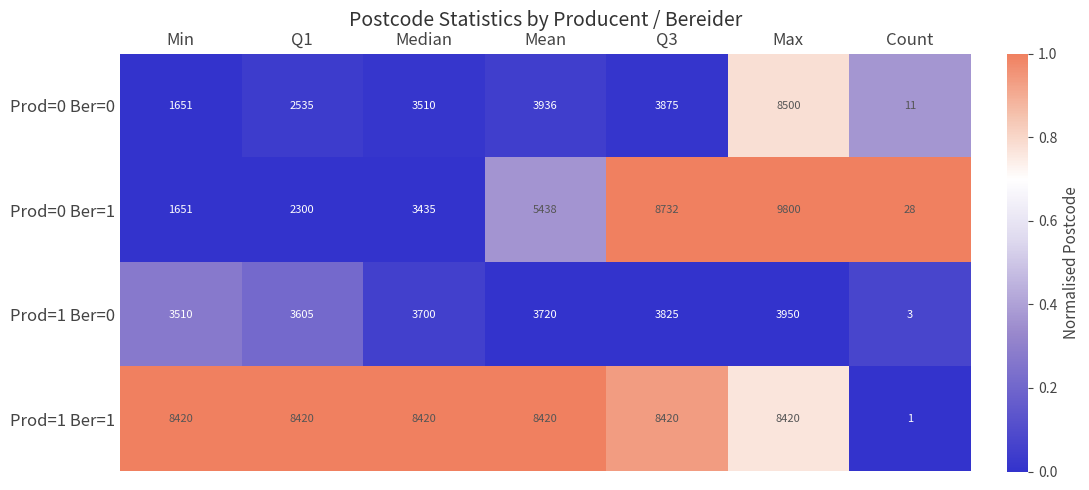

Which series changed the most between Q1 and Mean?

Prod=0 Ber=1